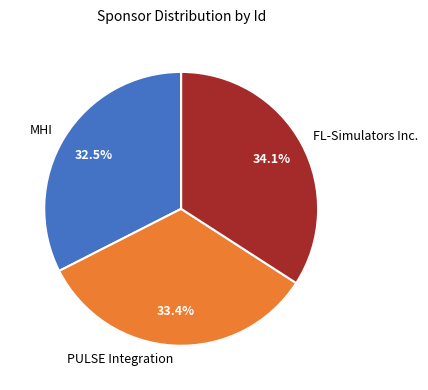

Combined, do PULSE Integration and FL-Simulators Inc. account for over 50%?

Yes